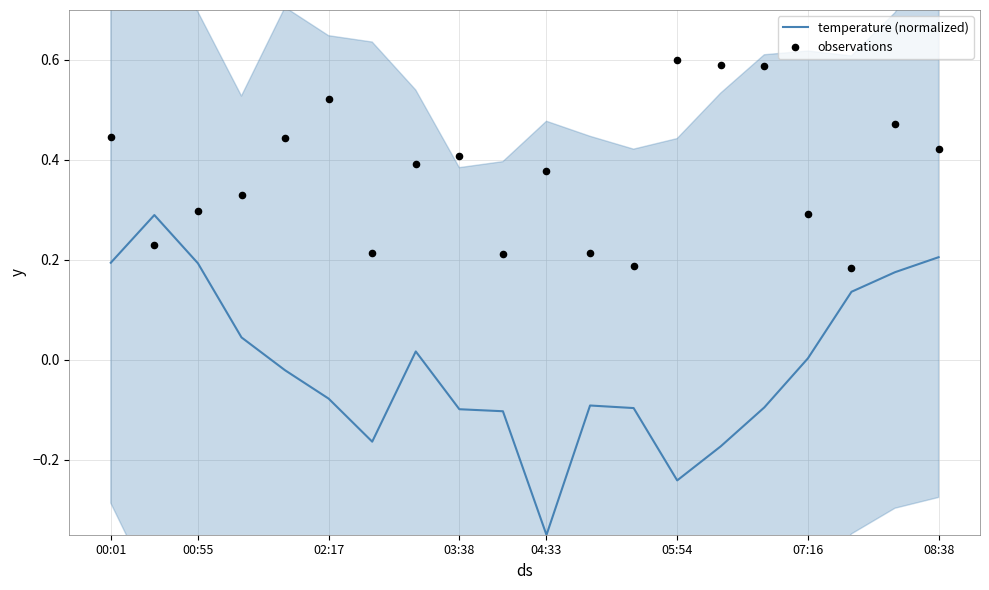

At which category is the sum across all series the highest?

18